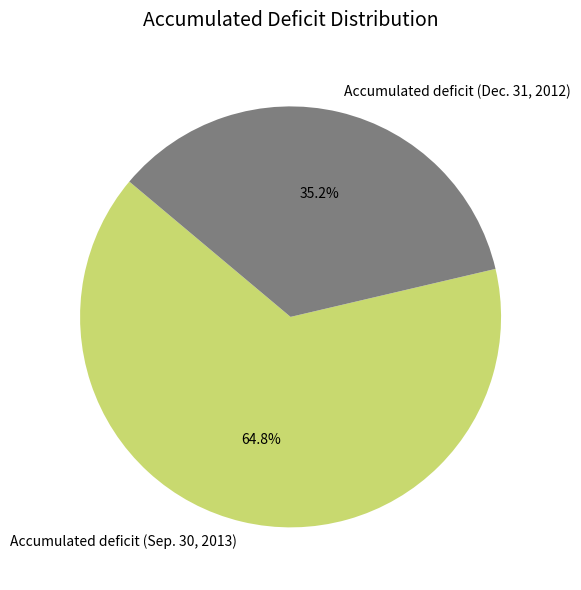

Does Accumulated deficit (Dec. 31, 2012) account for over 50% of the chart?

No